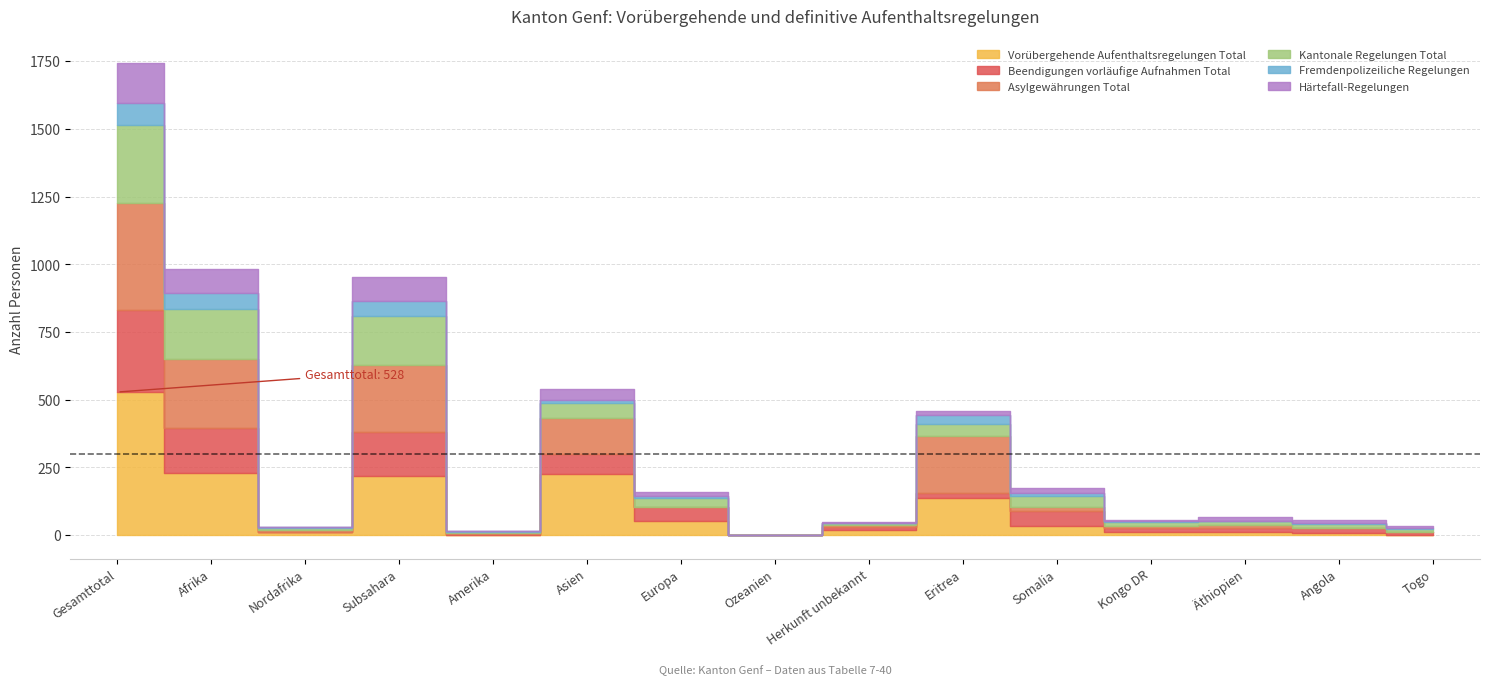

How many lines are shown in the chart?

6